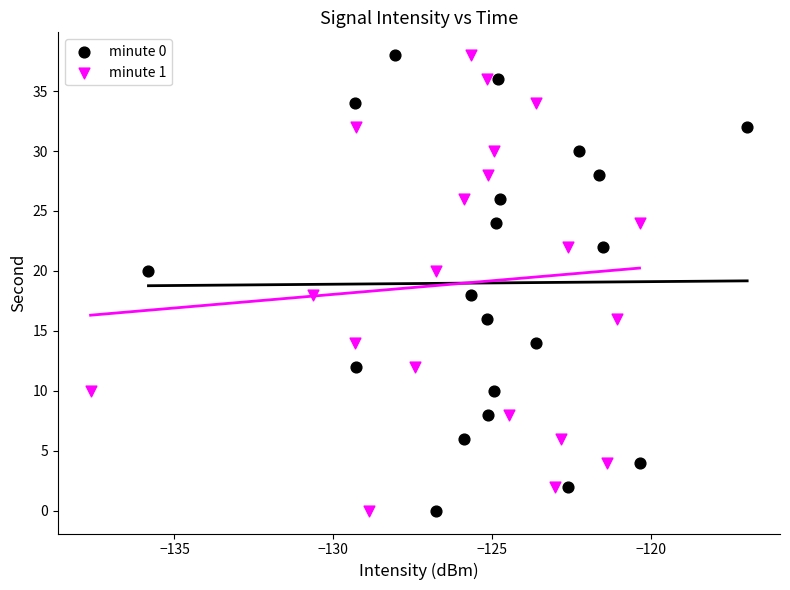

What are all the series names shown in the legend?

minute 0, minute 1